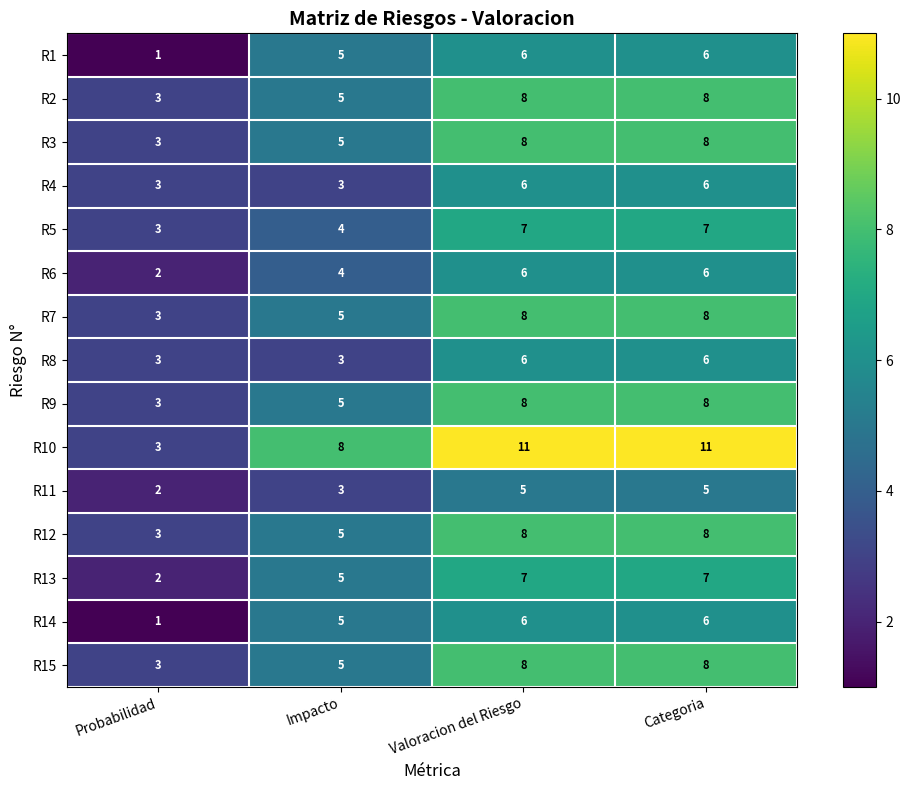

What is the maximum value for R12?

8